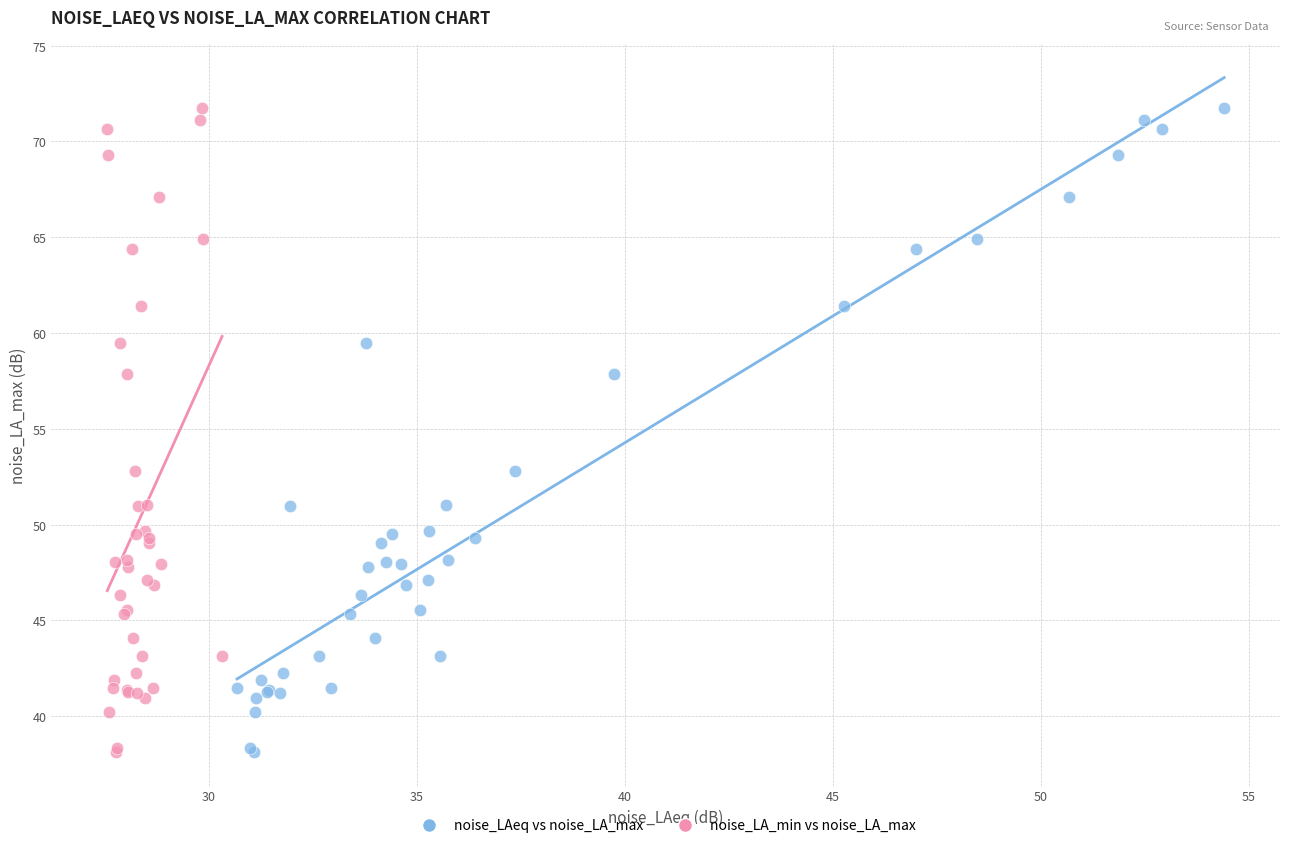

What are all the series names shown in the legend?

noise_LAeq vs noise_LA_max, noise_LA_min vs noise_LA_max